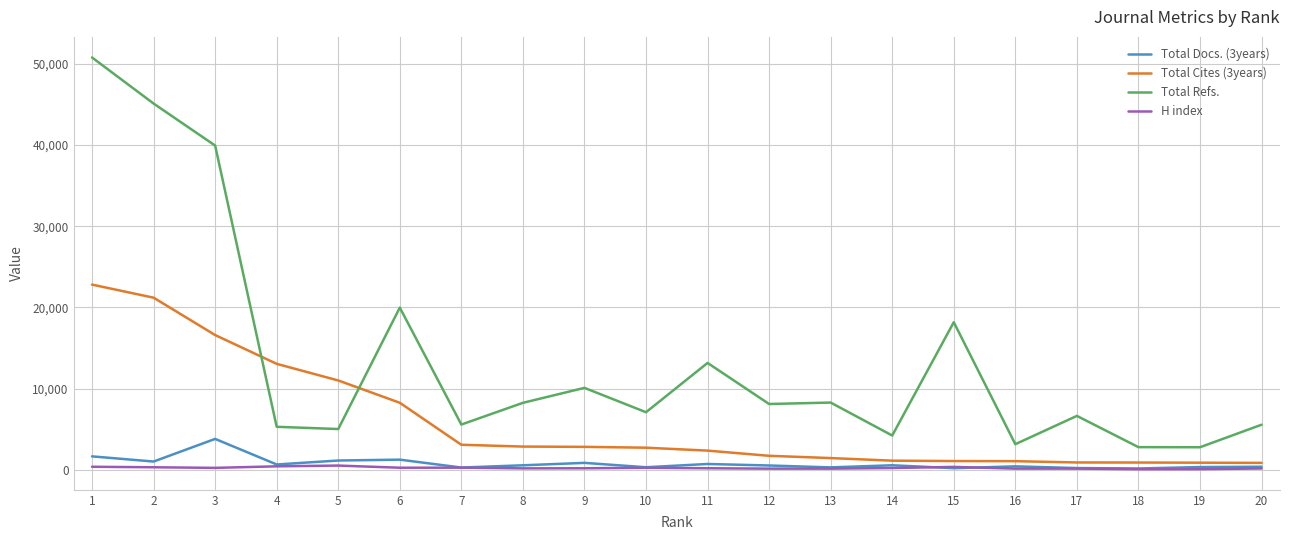

True or false: Total Docs. (3years) has more than 0 points higher than both neighbors.

True